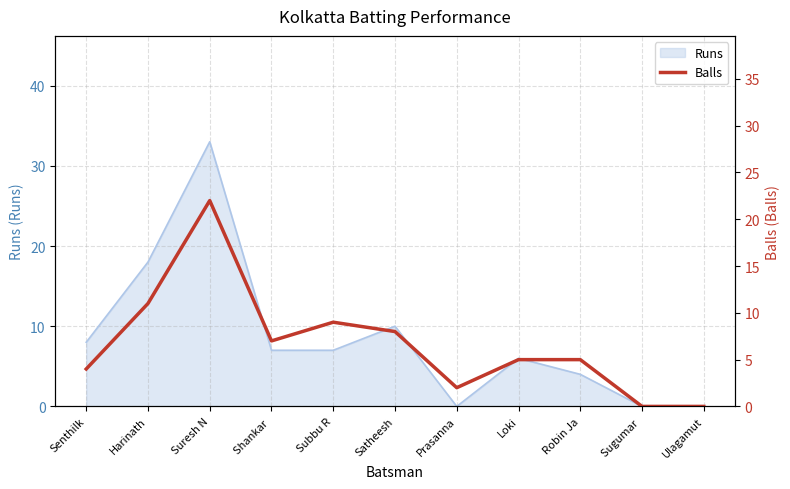

Is it true that Runs equals 18 at Harinath?

True